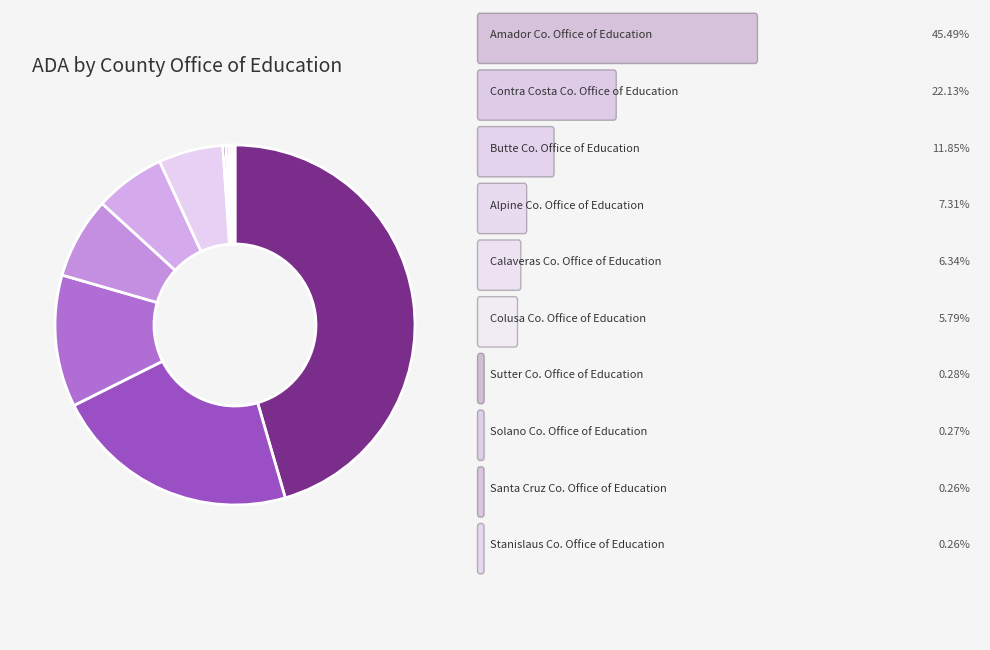

Is there any slice that represents more than half of the pie?

No